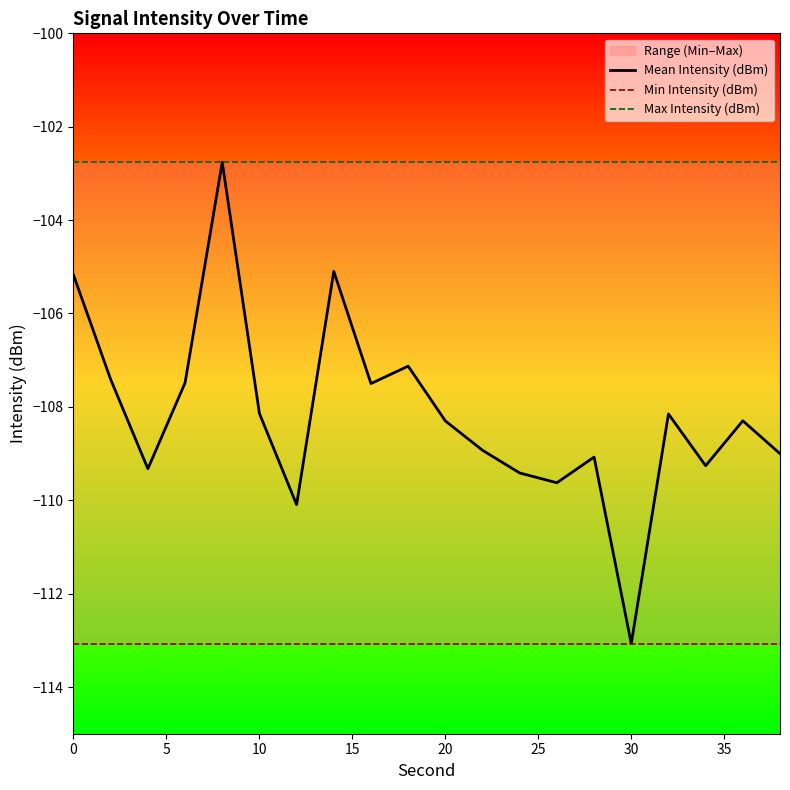

Reading right to left, list all the values displayed in this chart.

Mean Intensity (dBm): -109.0	-108.3	-109.3	-108.2	-113.1	-109.1	-109.6	-109.4	-108.9	-108.3	-107.1	-107.5	-105.1	-110.1	-108.1	-102.8	-107.5	-109.3	-107.4	-105.2
Min Intensity (dBm): -113.1	-113.1	-113.1	-113.1	-113.1	-113.1	-113.1	-113.1	-113.1	-113.1	-113.1	-113.1	-113.1	-113.1	-113.1	-113.1	-113.1	-113.1	-113.1	-113.1
Max Intensity (dBm): -102.8	-102.8	-102.8	-102.8	-102.8	-102.8	-102.8	-102.8	-102.8	-102.8	-102.8	-102.8	-102.8	-102.8	-102.8	-102.8	-102.8	-102.8	-102.8	-102.8